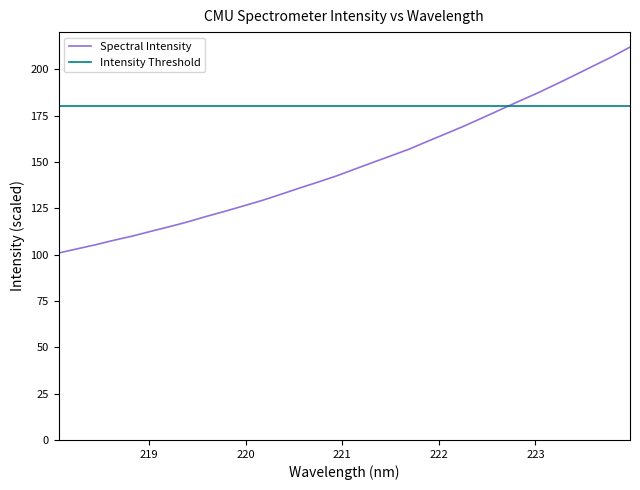

What is the sum of all Spectral Intensity values?

4752.5